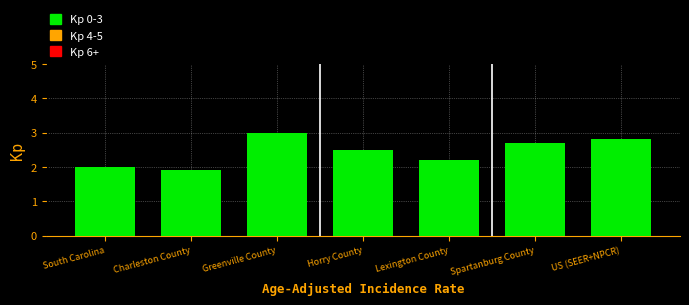

Reading left to right, what are all the values shown in this chart?

South Carolina=2.0	Charleston County=1.9	Greenville County=3.0	Horry County=2.5	Lexington County=2.2	Spartanburg County=2.7	US (SEER+NPCR)=2.8